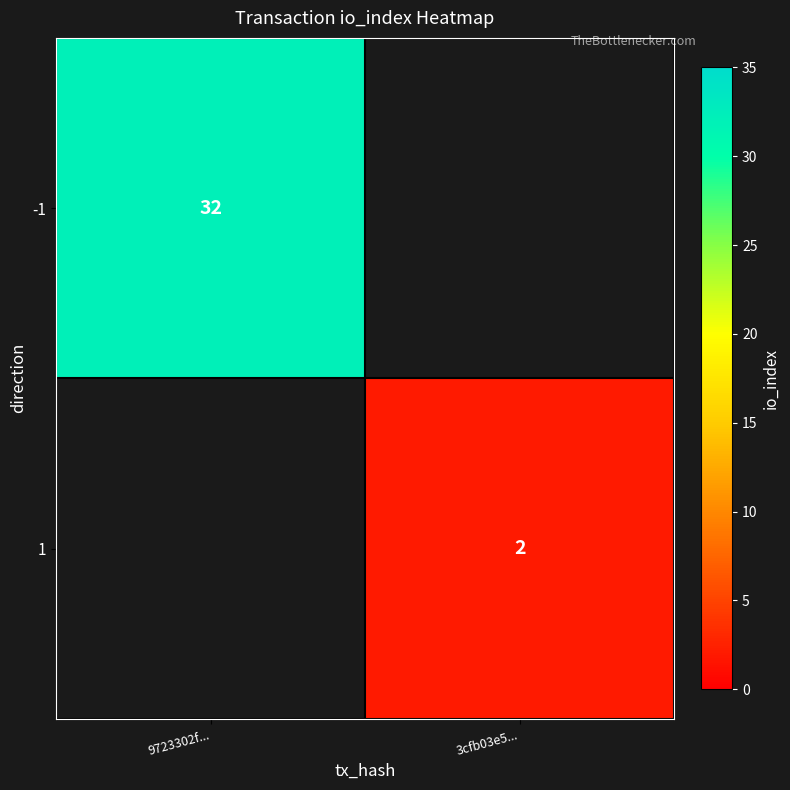

How many series are shown in this chart?

2